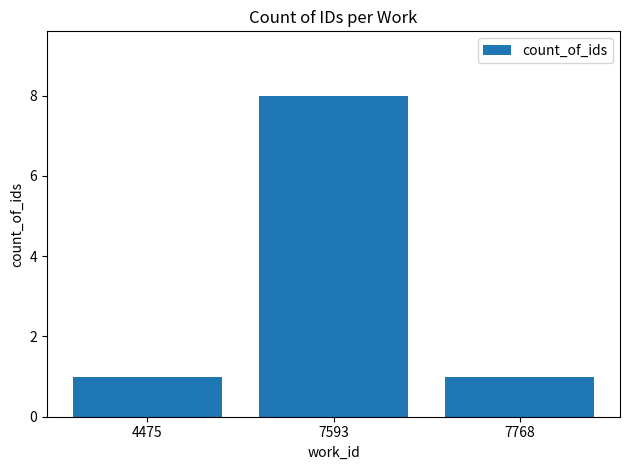

What is the change in value from 4475 to 7593?

+7